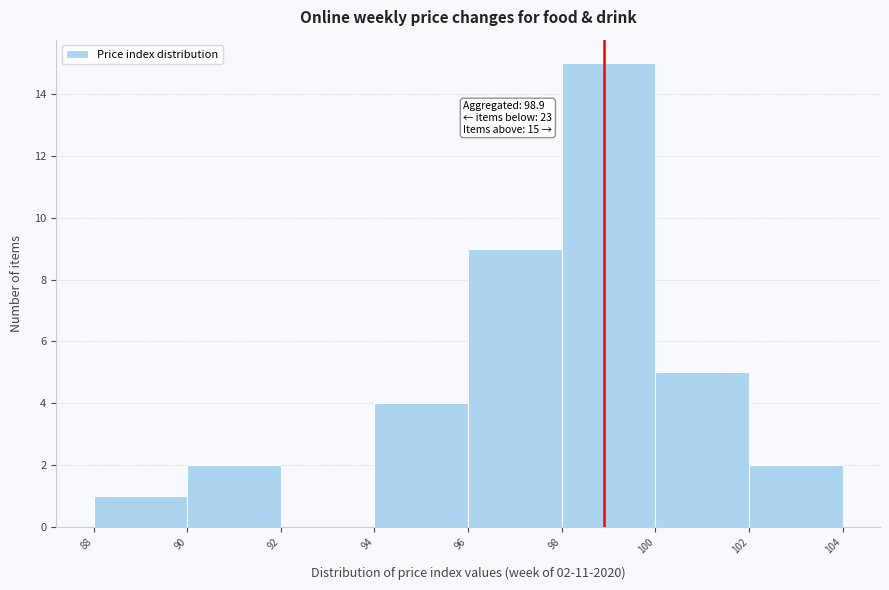

Over which range of the x-axis is the bar tallest?

98 to 100